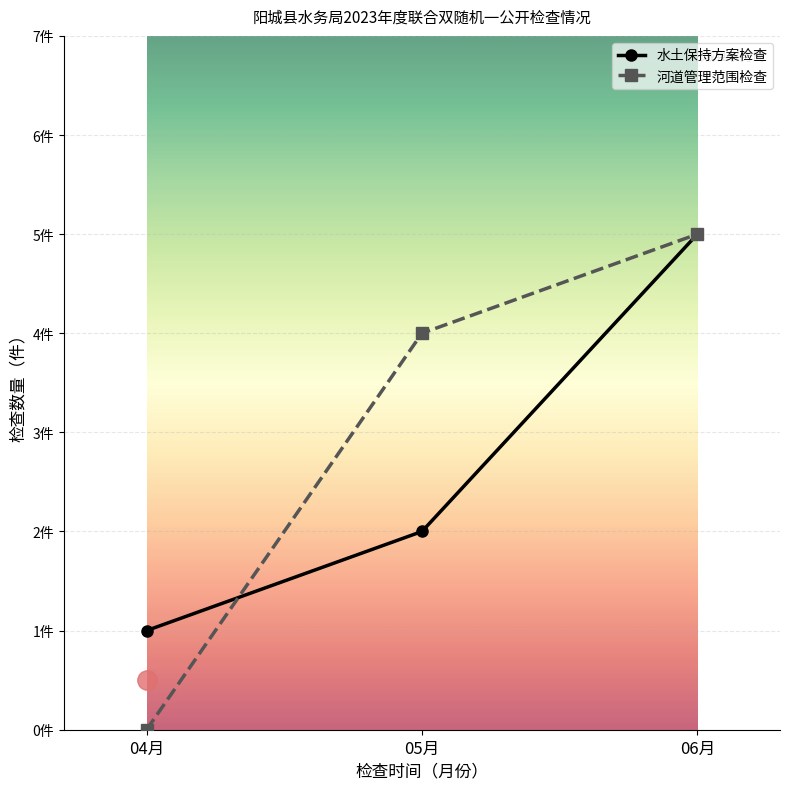

Does the chart have visible grid lines?

Yes